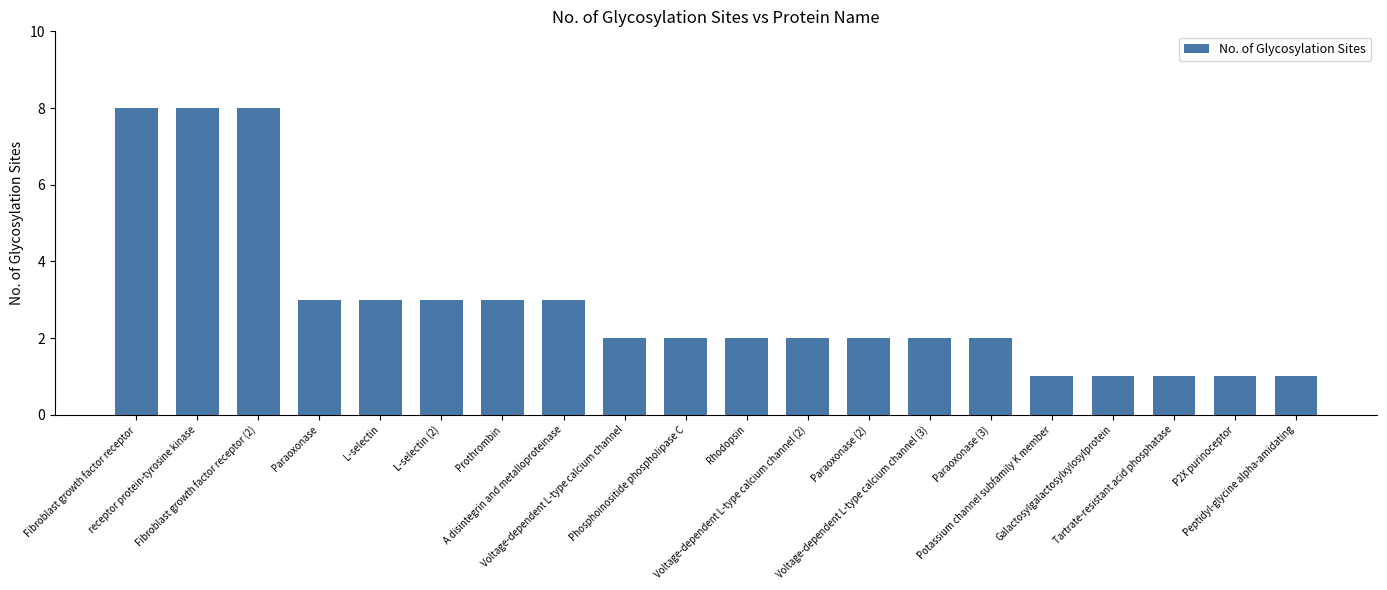

What is the average value?

3